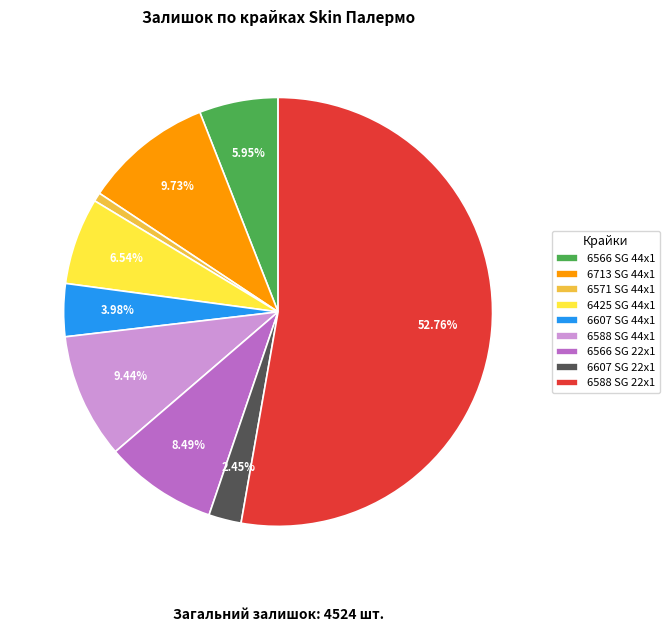

Is there a majority slice in this chart?

Yes